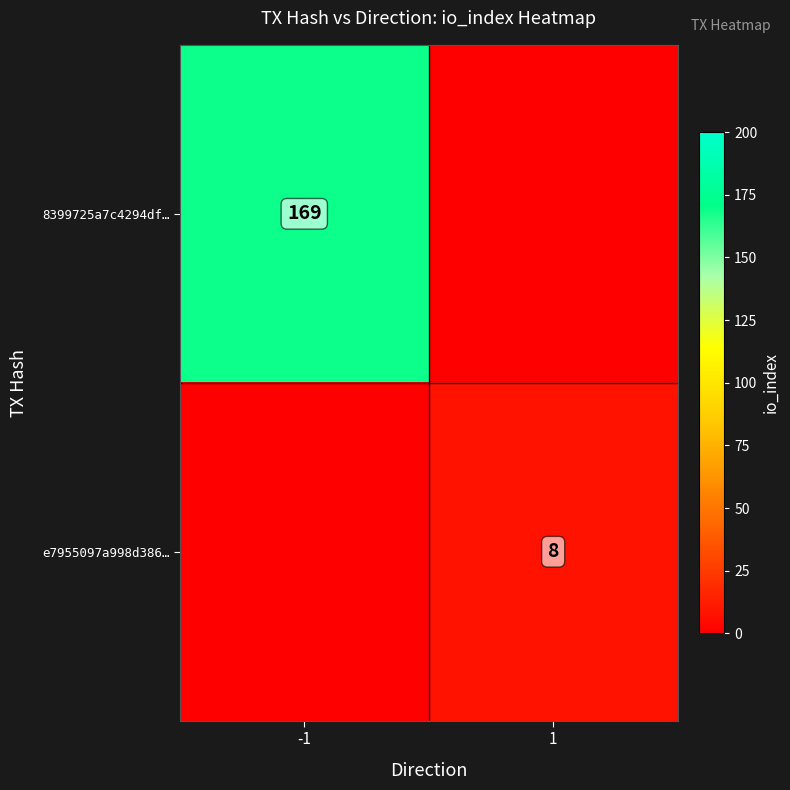

The value of e7955097a998d386… at 1 is 12. True or false?

False